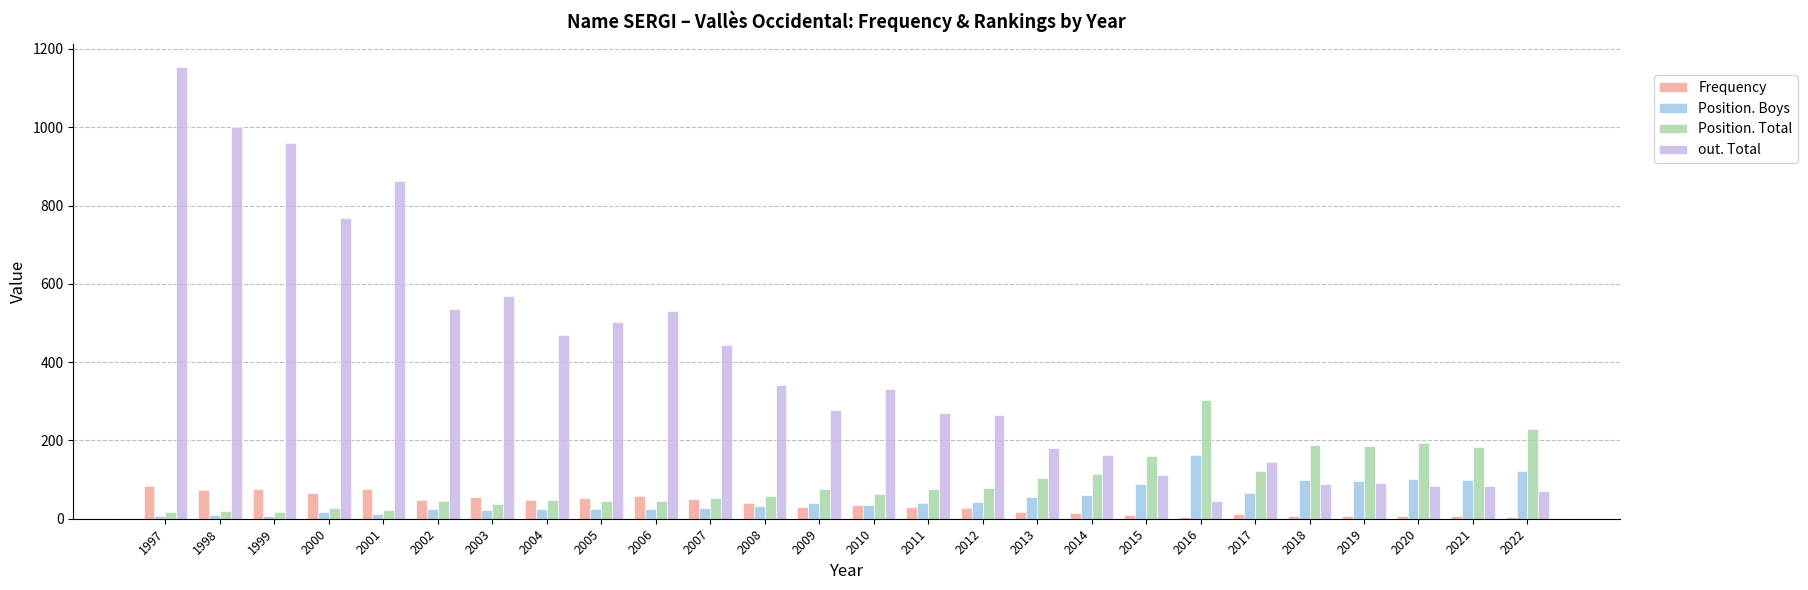

Where is out. Total nearest to the value 599?

2003